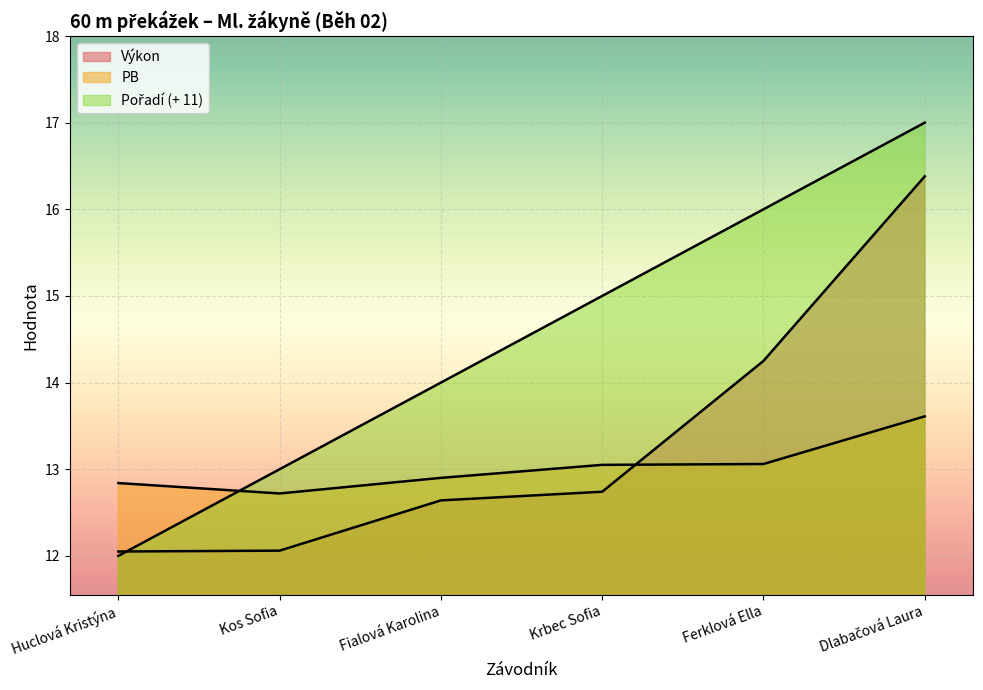

Which category has the highest value in the Pořadí series?

Dlabačová Laura